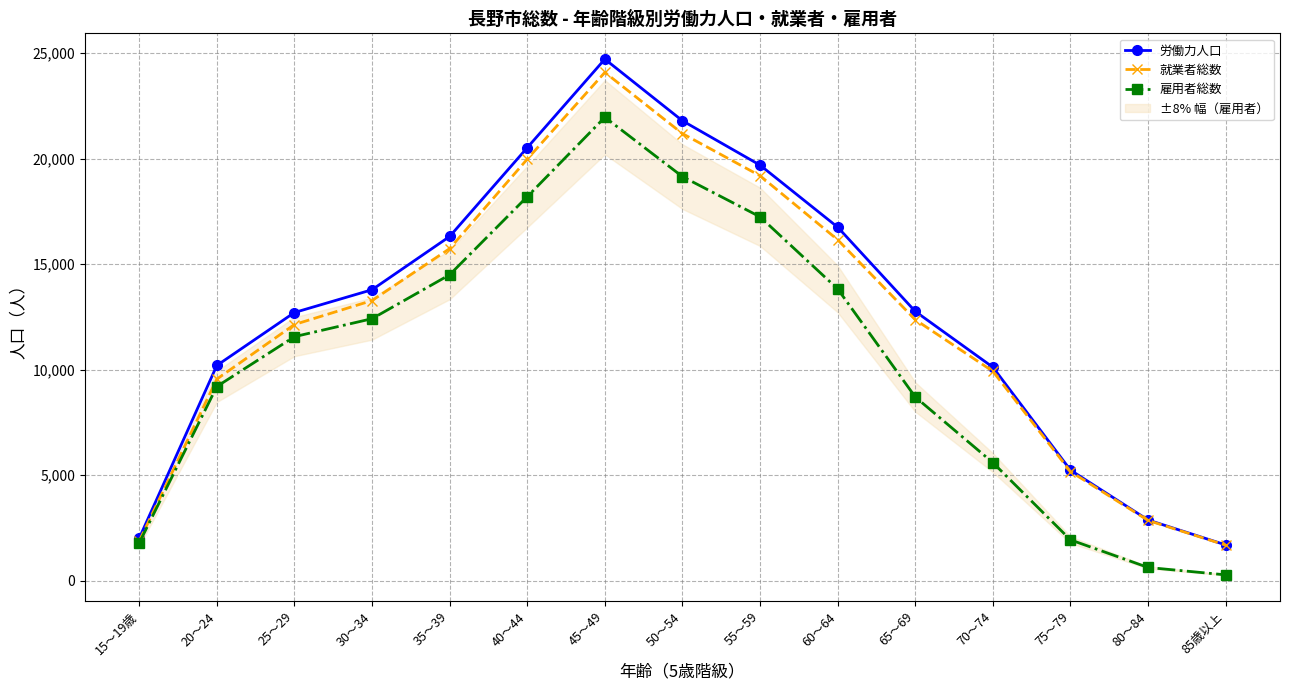

What is the label of the 1st point from the right?

85歳以上